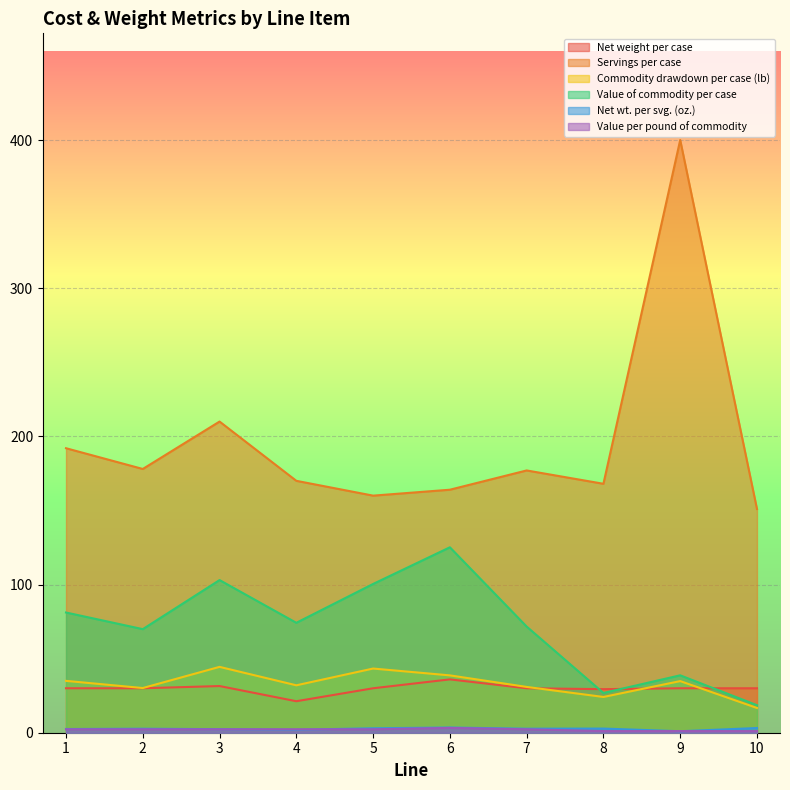

What is the value of the Net weight per case point at the 7th from the left?

30.0